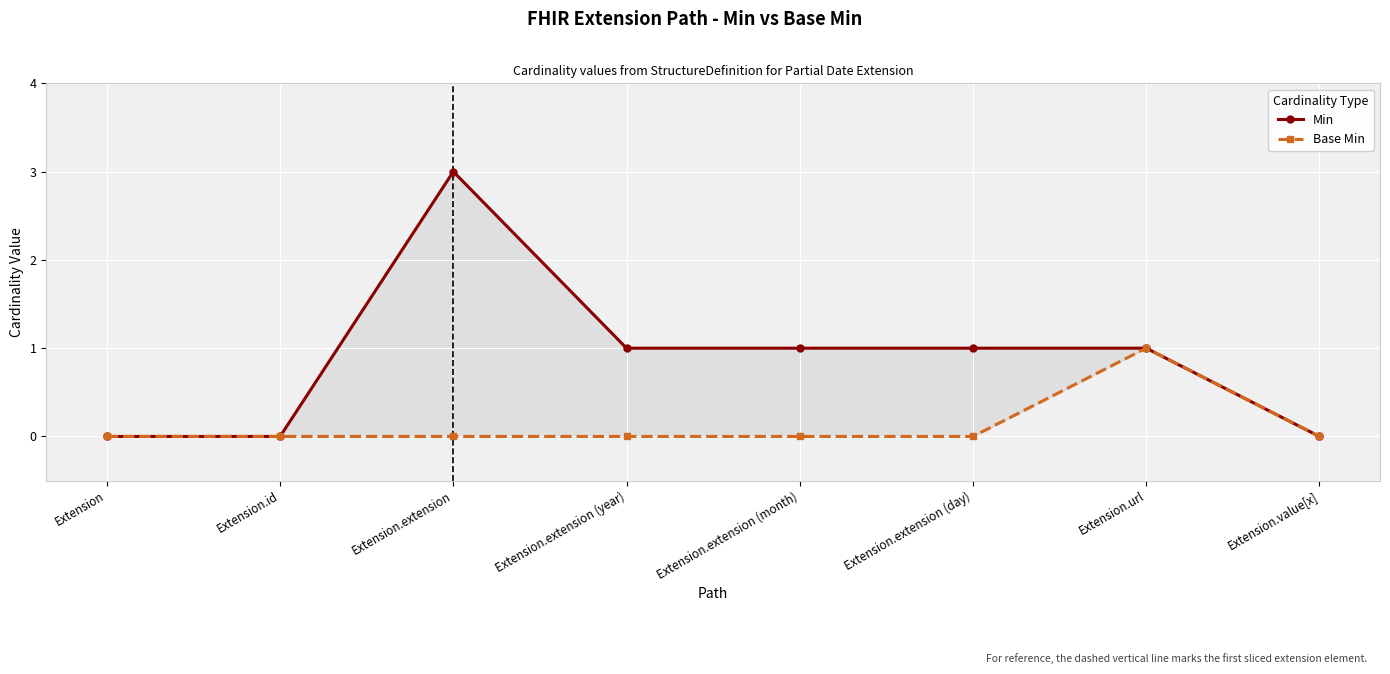

Count the Min values in the range 0 to 1.

7